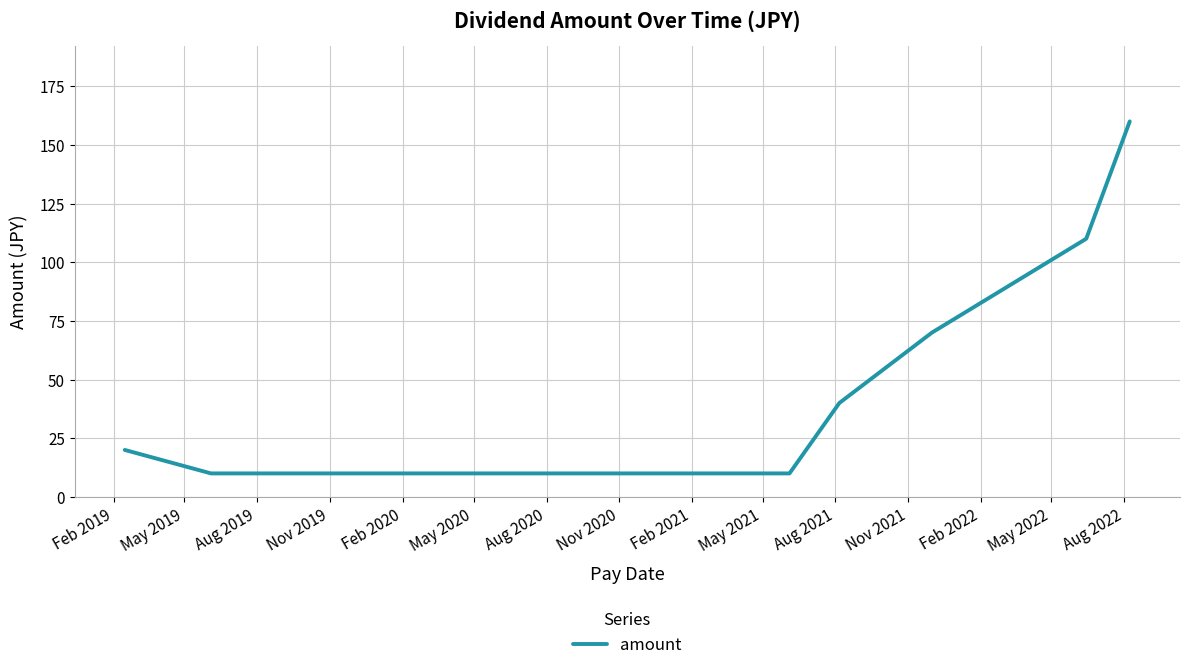

What is the difference between the maximum and minimum values?

150